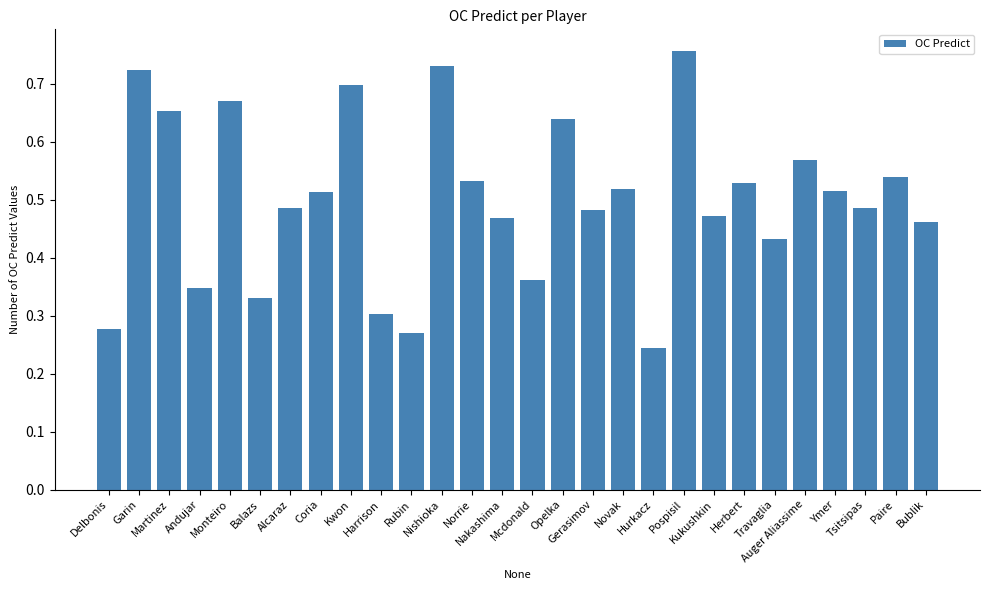

How many values are between 0 and 1?

28